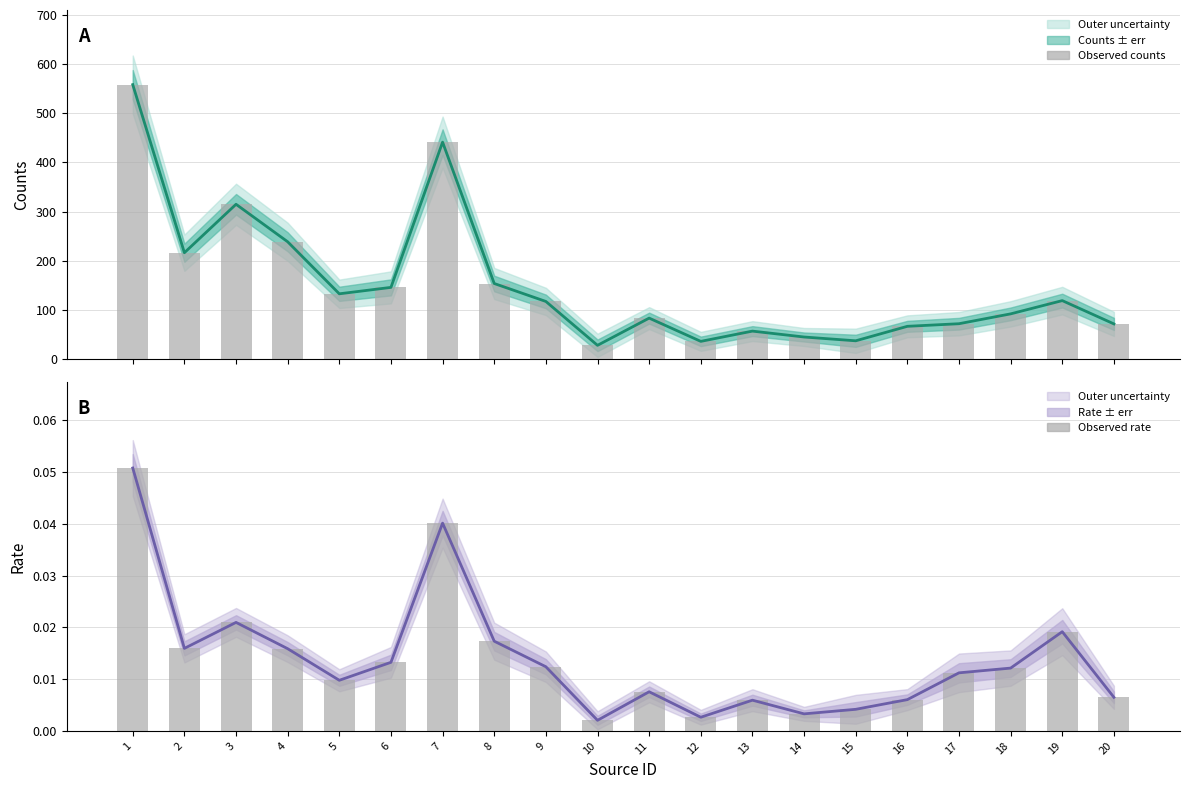

What is the total value across all series at 13?

113.3